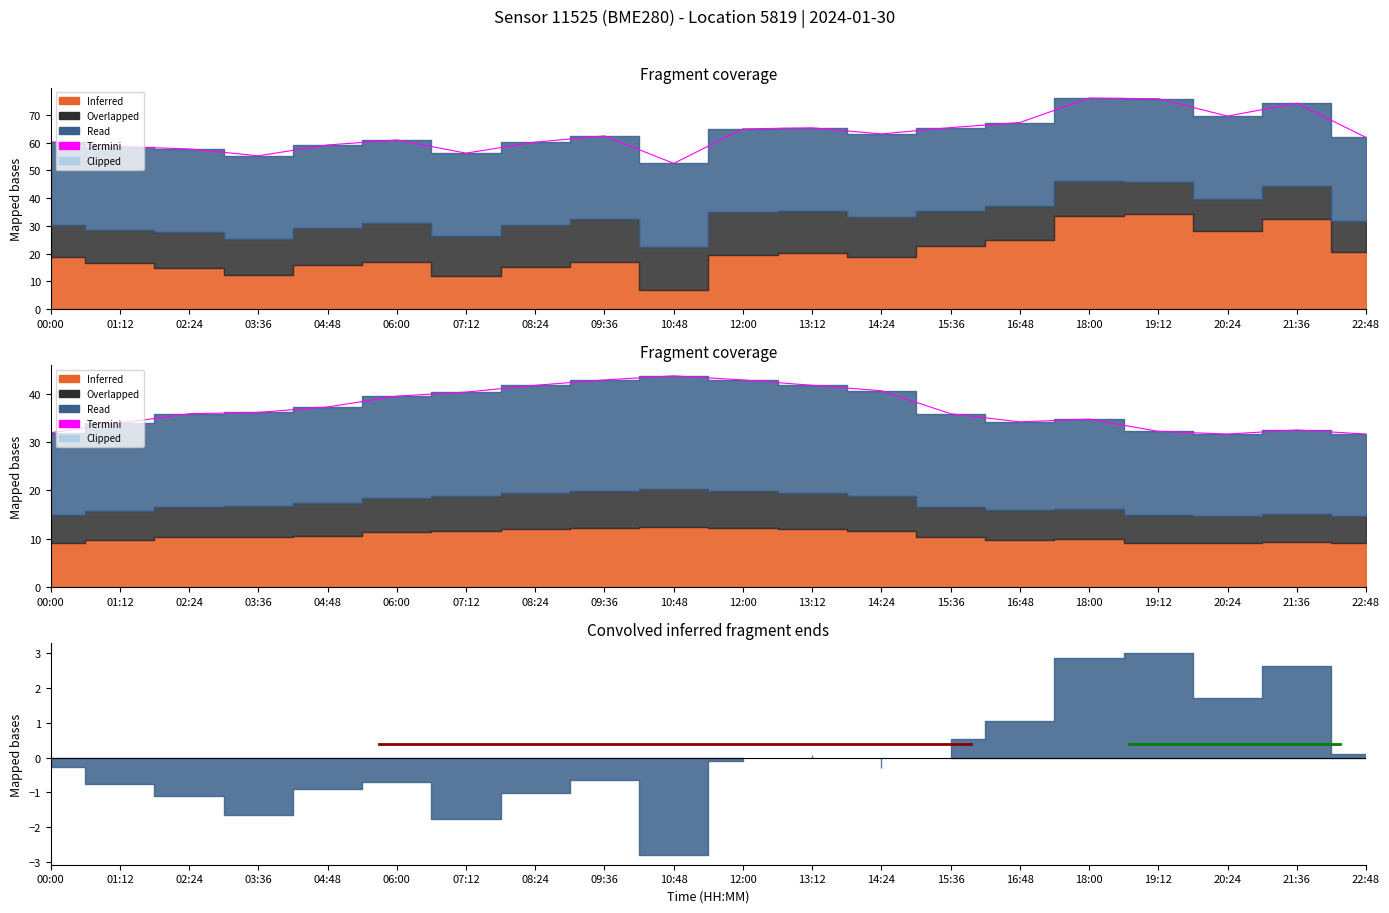

Reading left to right, extract all data points from this chart.

00:00=31.9	01:12=33.9	02:24=35.8	03:36=36.1	04:48=37.2	06:00=39.5	07:12=40.3	08:24=41.7	09:36=42.8	10:48=43.7	12:00=42.8	13:12=41.7	14:24=40.6	15:36=35.8	16:48=34.2	18:00=34.7	19:12=32.2	20:24=31.6	21:36=32.5	22:48=31.6